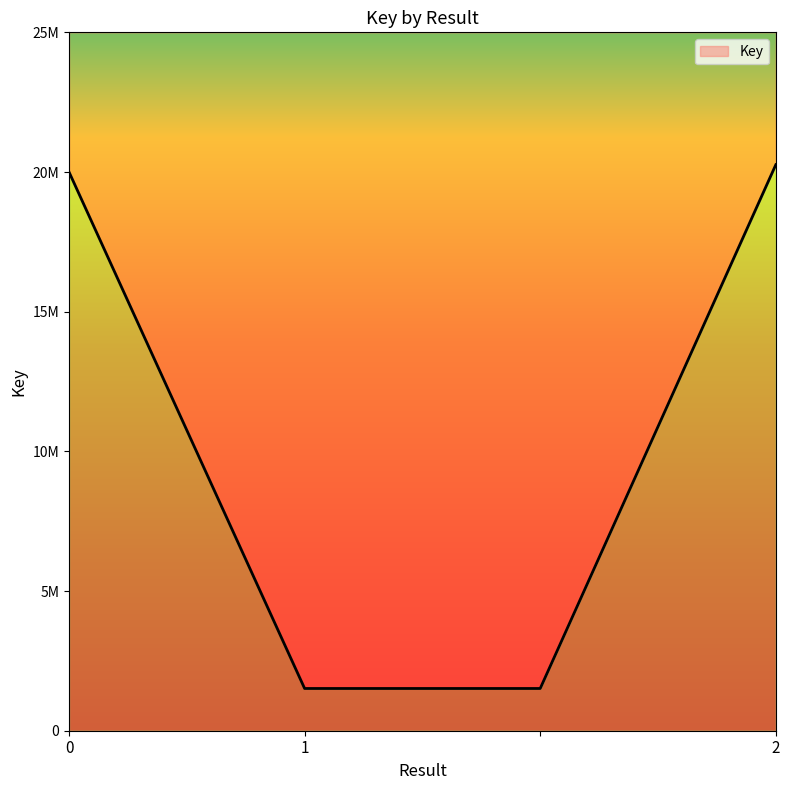

What is the value of the 2nd point from the left?

1511809